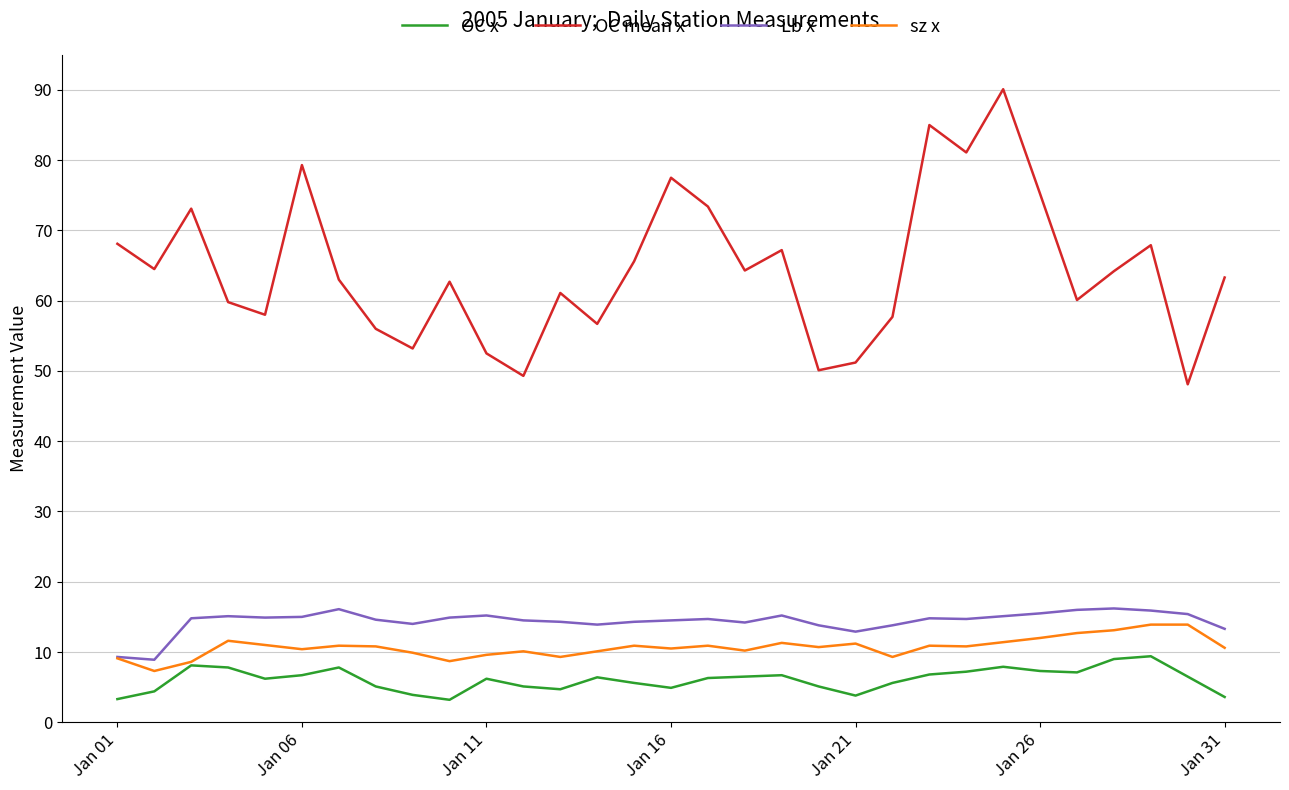

What are all the series names shown in the legend?

OC x, OC mean x, Lb x, sz x